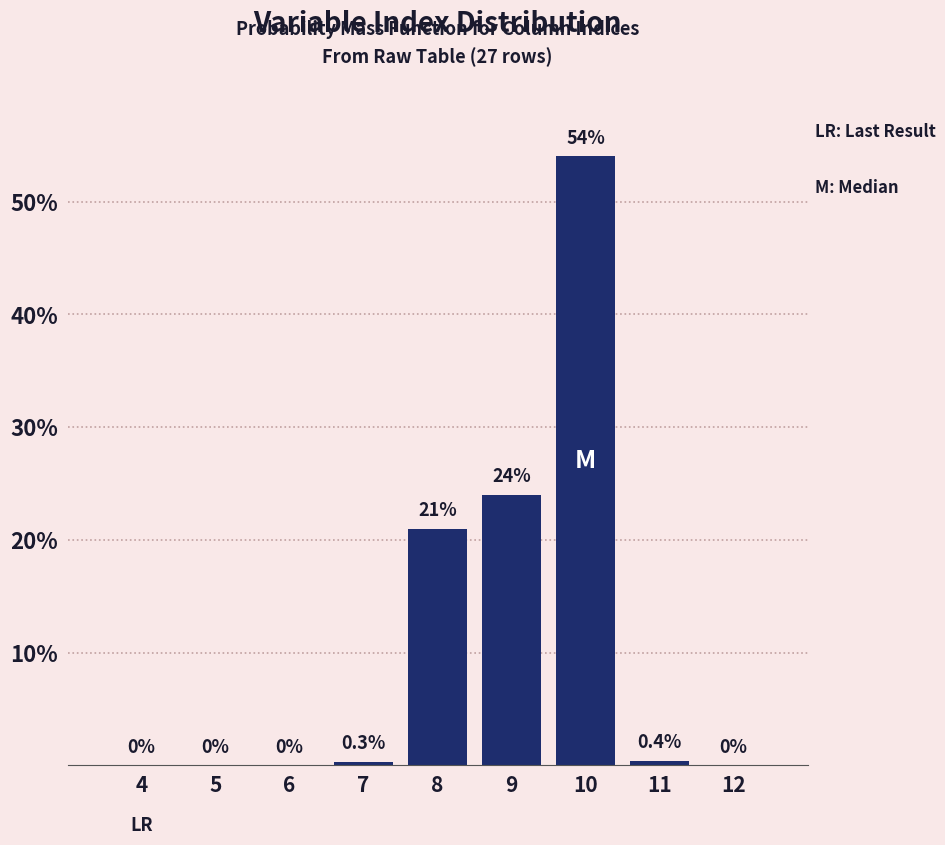

Reading left to right, transcribe all the data shown in this chart.

4=0.0	5=0.0	6=0.0	7=0.3	8=21.0	9=24.0	10=54.0	11=0.4	12=0.0